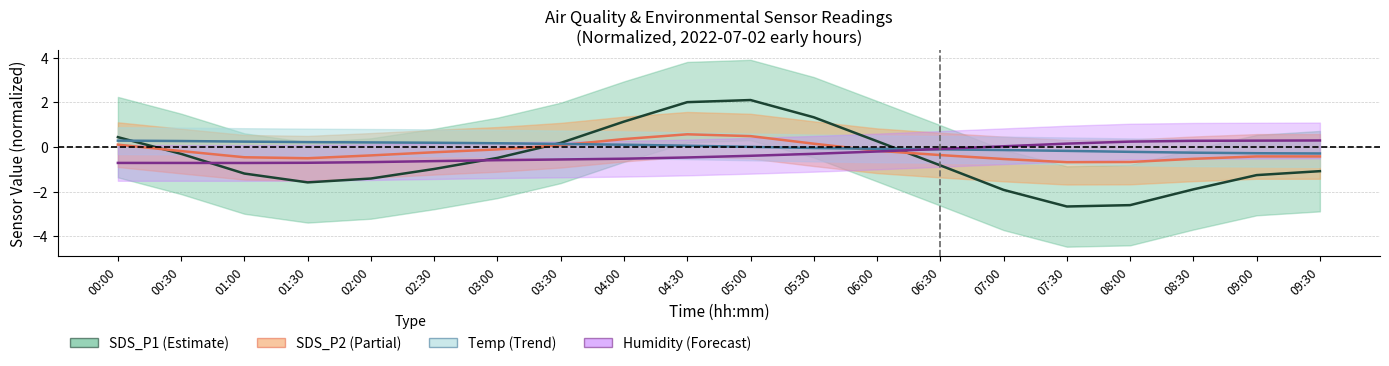

Reading left to right, what are all the values shown in this chart?

SDS_P1: 00:00=0.4	00:30=-0.3	01:00=-1.2	01:30=-1.6	02:00=-1.4	02:30=-1.0	03:00=-0.5	03:30=0.2	04:00=1.1	04:30=2.0	05:00=2.1	05:30=1.3	06:00=0.3	06:30=-0.8	07:00=-1.9	07:30=-2.7	08:00=-2.6	08:30=-1.9	09:00=-1.3	09:30=-1.1
SDS_P2: 00:00=0.1	00:30=-0.2	01:00=-0.5	01:30=-0.5	02:00=-0.4	02:30=-0.2	03:00=-0.1	03:30=0.1	04:00=0.4	04:30=0.6	05:00=0.5	05:30=0.1	06:00=-0.2	06:30=-0.4	07:00=-0.5	07:30=-0.7	08:00=-0.7	08:30=-0.5	09:00=-0.4	09:30=-0.4
Temp: 00:00=0.3	00:30=0.3	01:00=0.2	01:30=0.2	02:00=0.2	02:30=0.2	03:00=0.2	03:30=0.1	04:00=0.1	04:30=0.1	05:00=0.0	05:30=-0.0	06:00=-0.1	06:30=-0.1	07:00=-0.1	07:30=-0.2	08:00=-0.2	08:30=-0.3	09:00=-0.3	09:30=-0.3
Humidity: 00:00=-0.7	00:30=-0.7	01:00=-0.7	01:30=-0.7	02:00=-0.7	02:30=-0.6	03:00=-0.6	03:30=-0.6	04:00=-0.5	04:30=-0.5	05:00=-0.4	05:30=-0.3	06:00=-0.2	06:30=-0.1	07:00=0.0	07:30=0.1	08:00=0.2	08:30=0.3	09:00=0.3	09:30=0.3